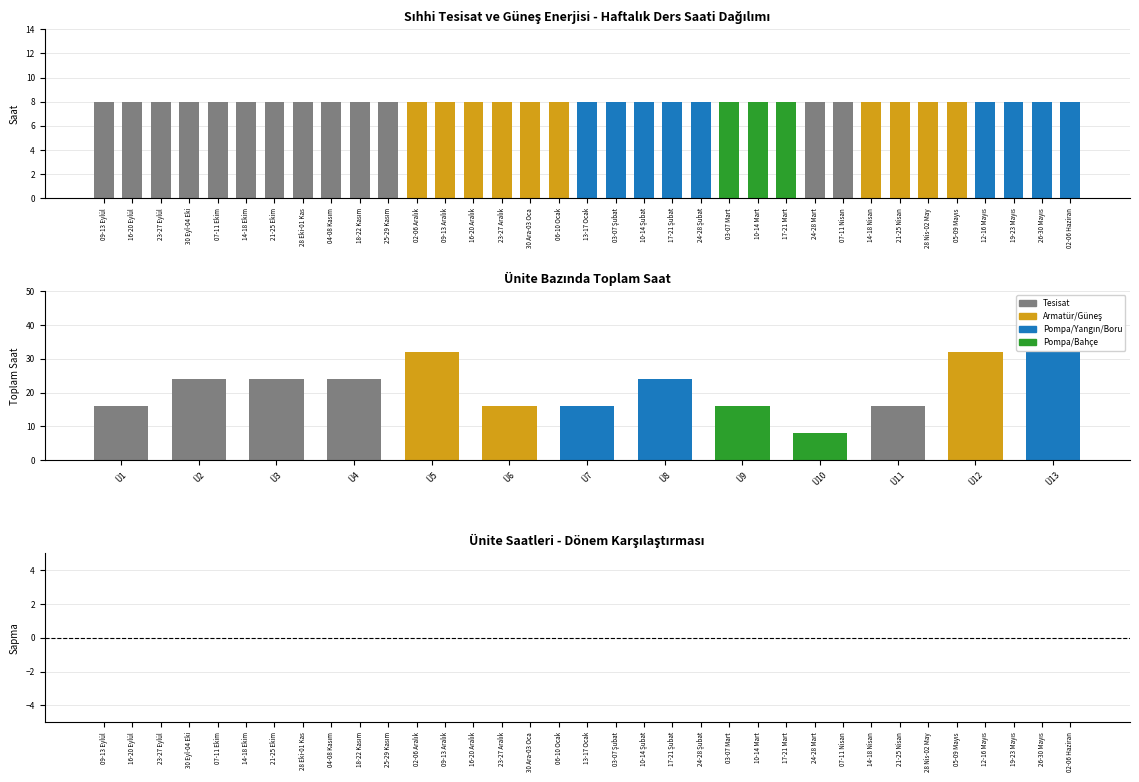

At which label is Haftalık Saat closest to 8?

09-13 Eylül